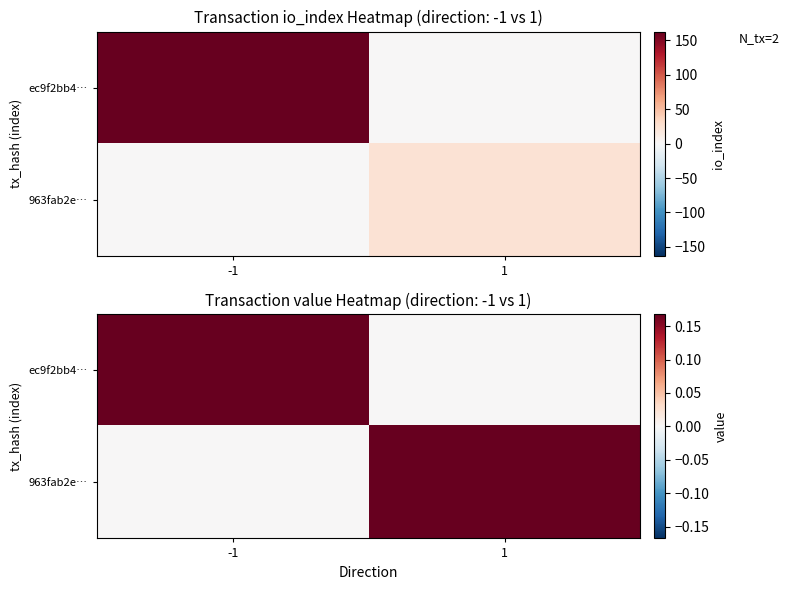

What is the difference between the maximum and minimum values in the ec9f2bb4… series?

0.2